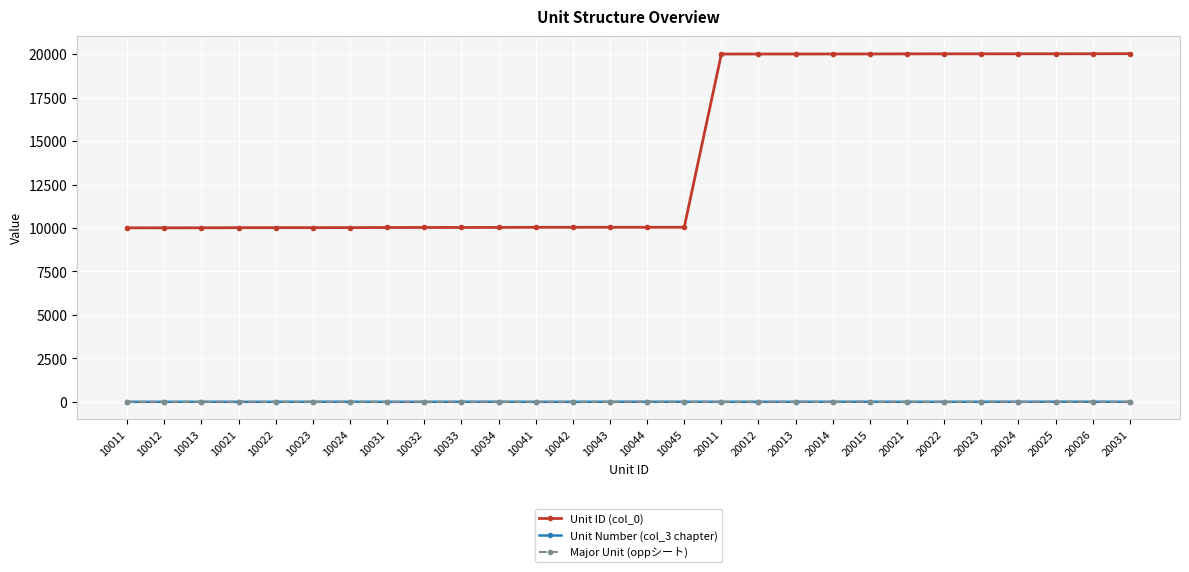

True or false: Unit ID (col_0) and Major Unit (oppシート) cross at least once.

False